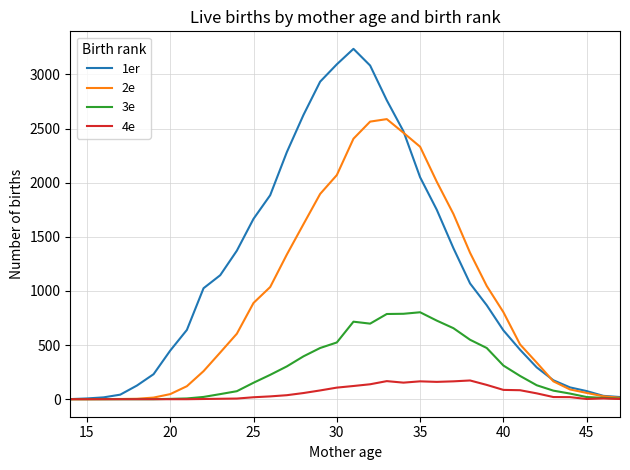

Rank the series by their maximum value, from highest to lowest.

1er, 2e, 3e, 4e